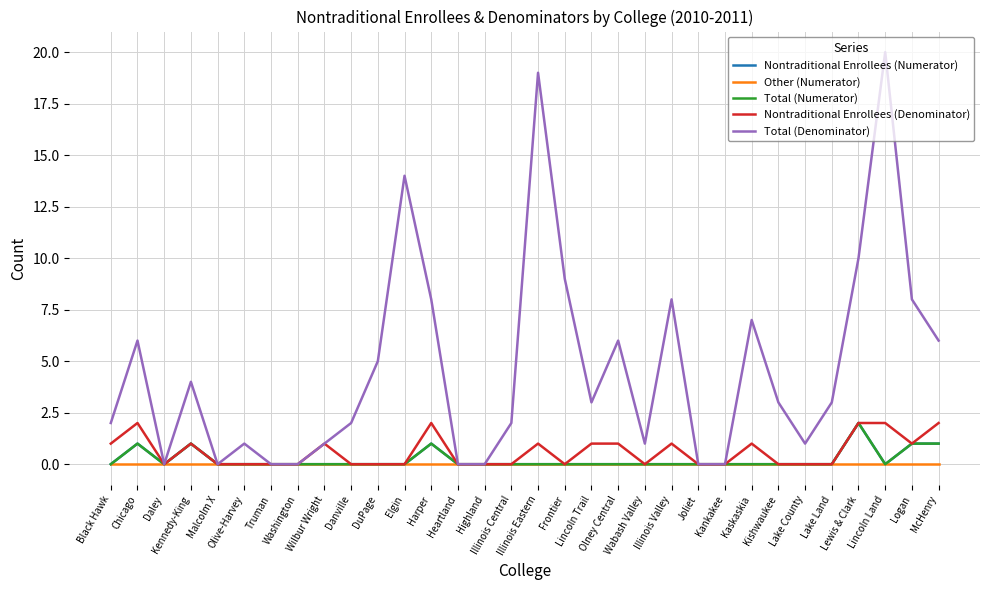

Is this an area chart (filled region under the line)?

No